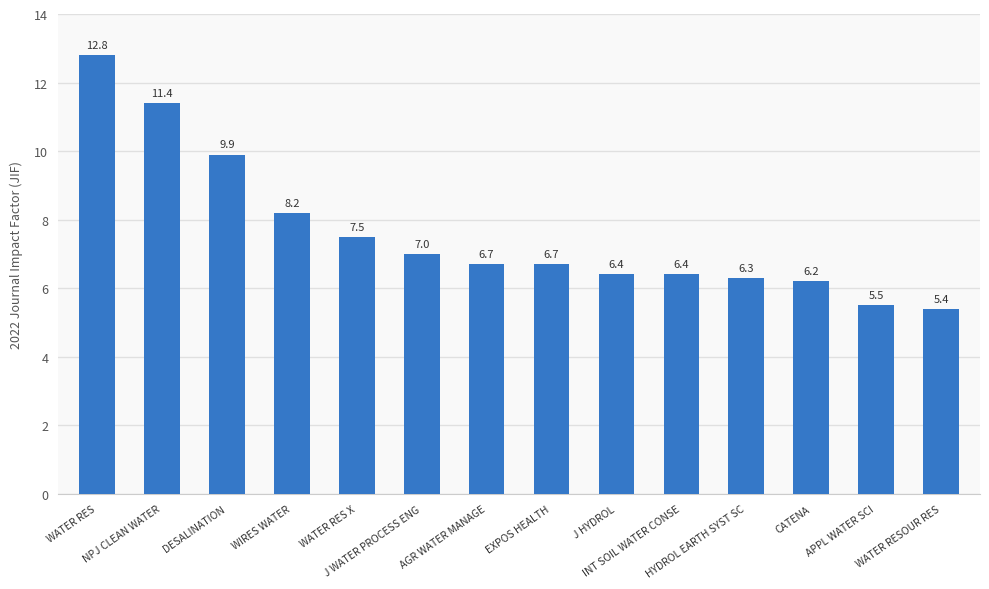

How many categories are shown in the chart?

14